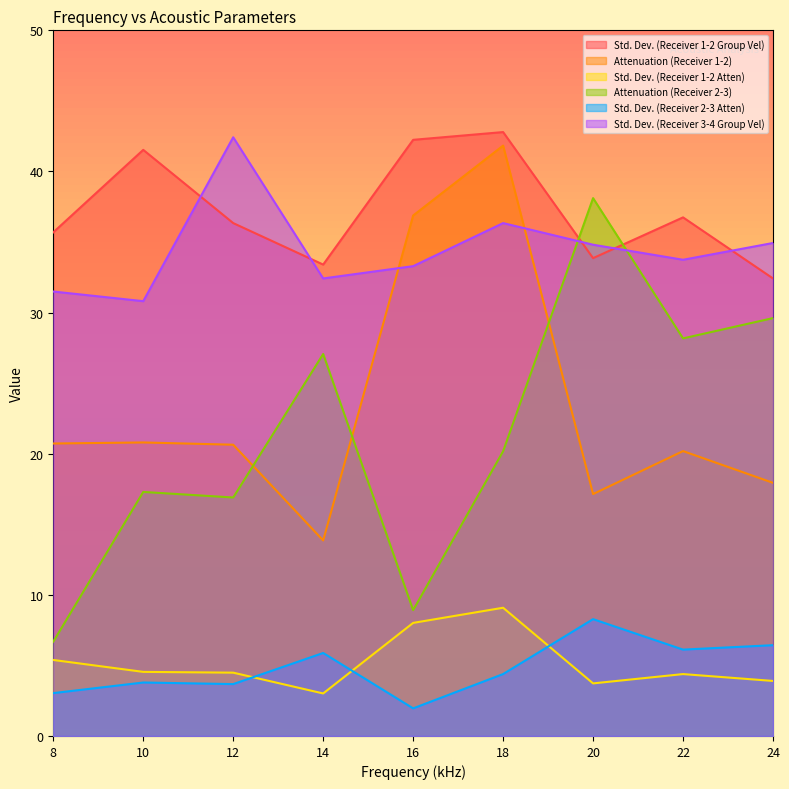

At which category is the sum across all series the highest?

18